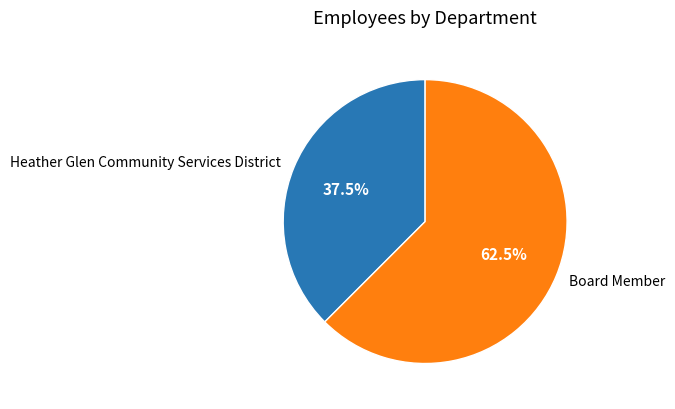

How many segments does this pie chart have?

2